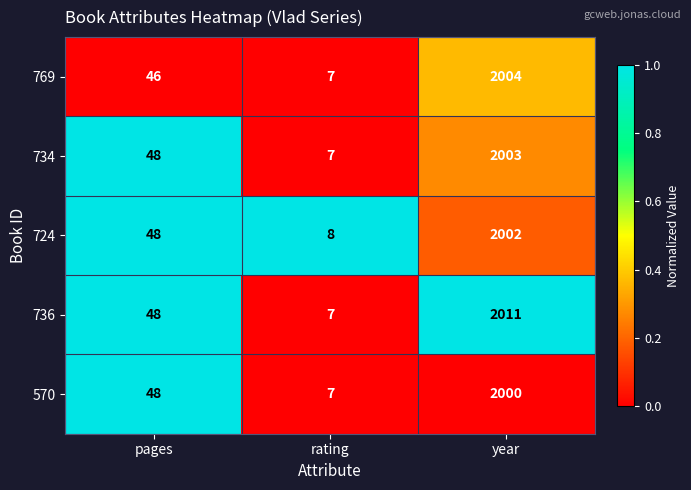

The 570 series shows 15 at pages. True or false?

False